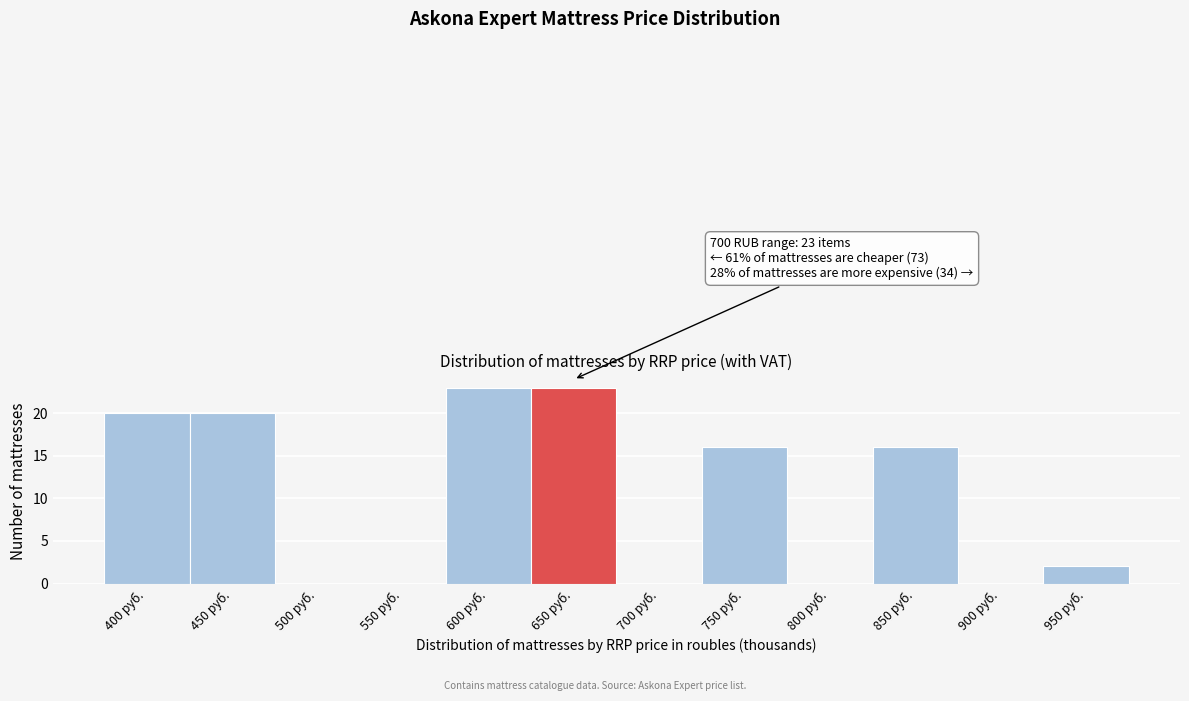

Reading right to left, list all the values displayed in this chart.

950 руб.=2	900 руб.=0	850 руб.=16	800 руб.=0	750 руб.=16	700 руб.=0	650 руб.=23	600 руб.=23	550 руб.=0	500 руб.=0	450 руб.=20	400 руб.=20